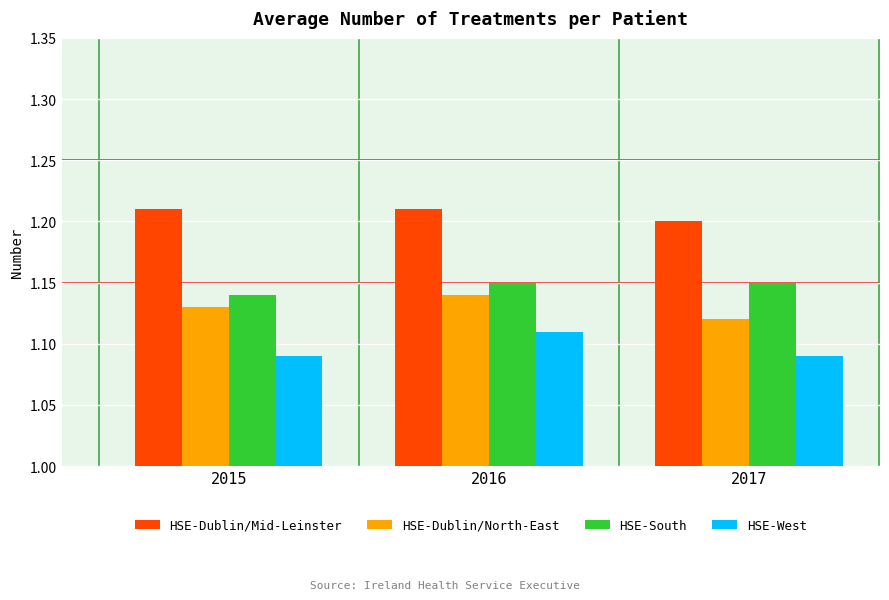

At which label is HSE-South closest to 1?

2015